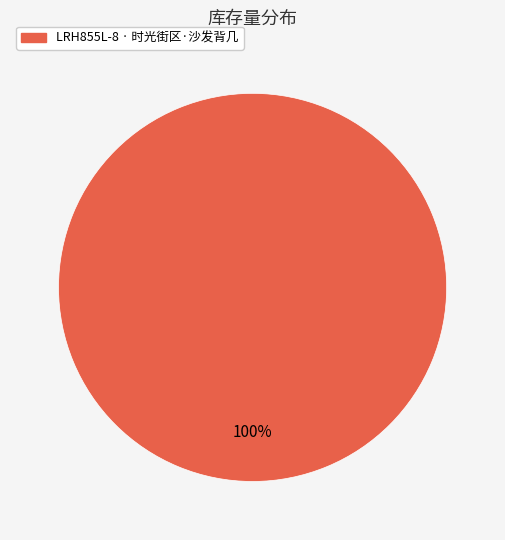

How many segments does this pie chart have?

1